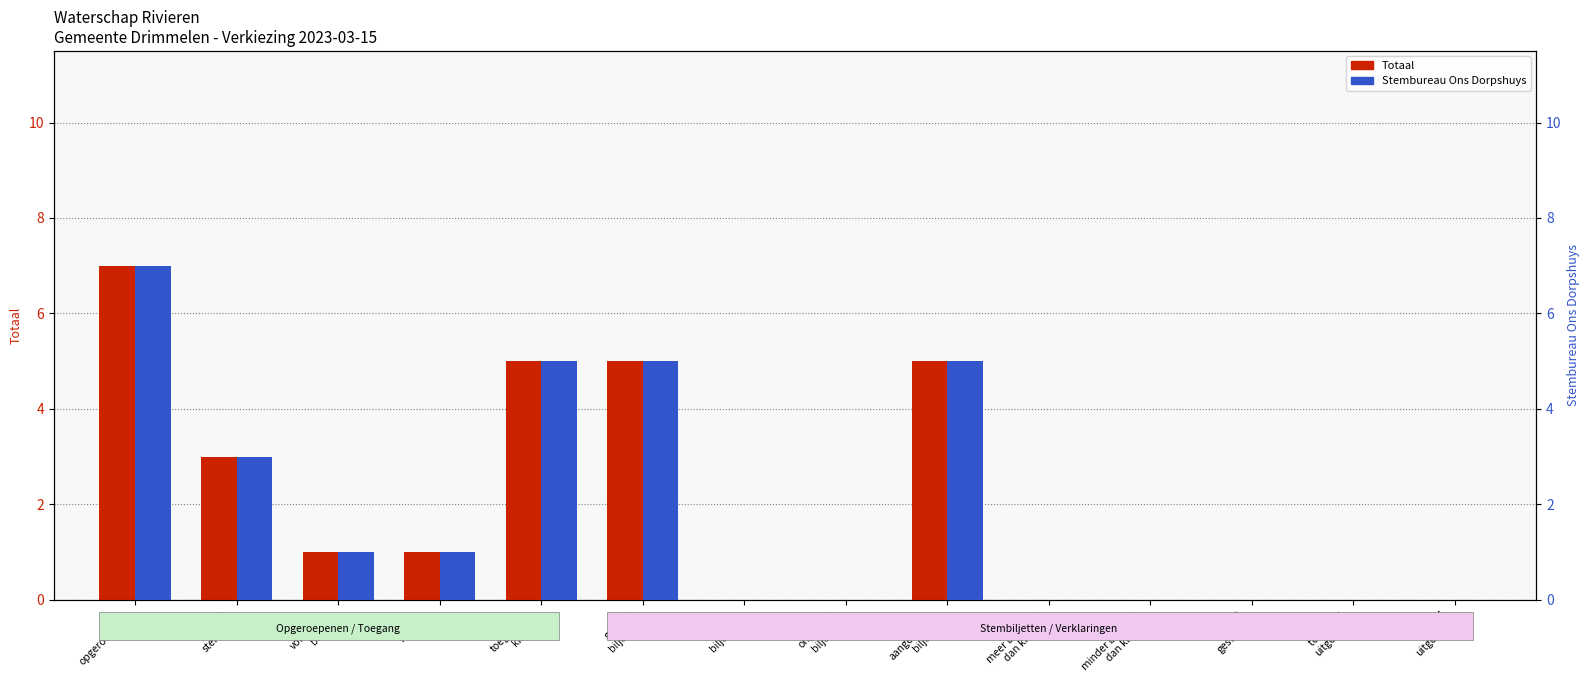

Which series has the largest total across all categories?

Totaal